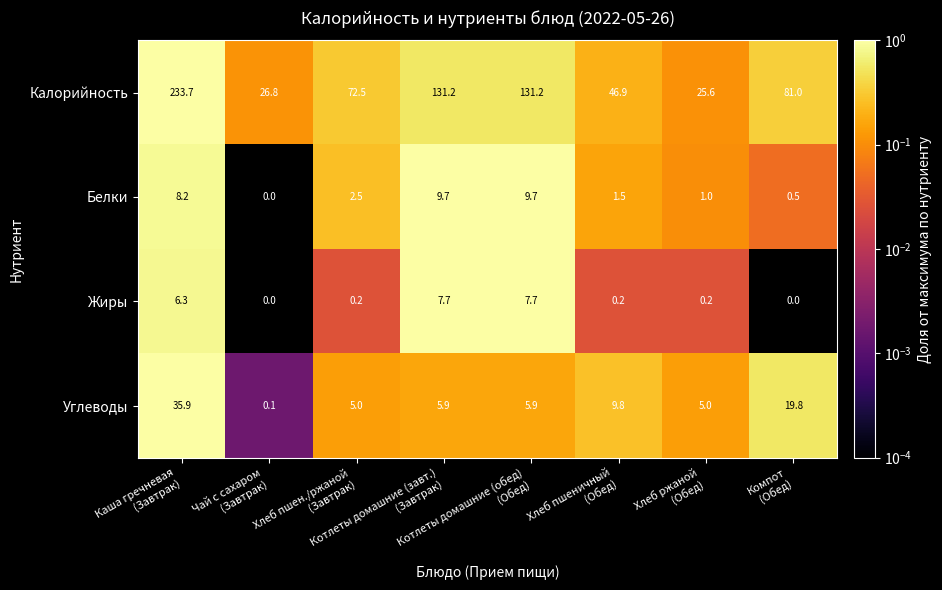

What is the highest value of the Калорийность series?

233.7